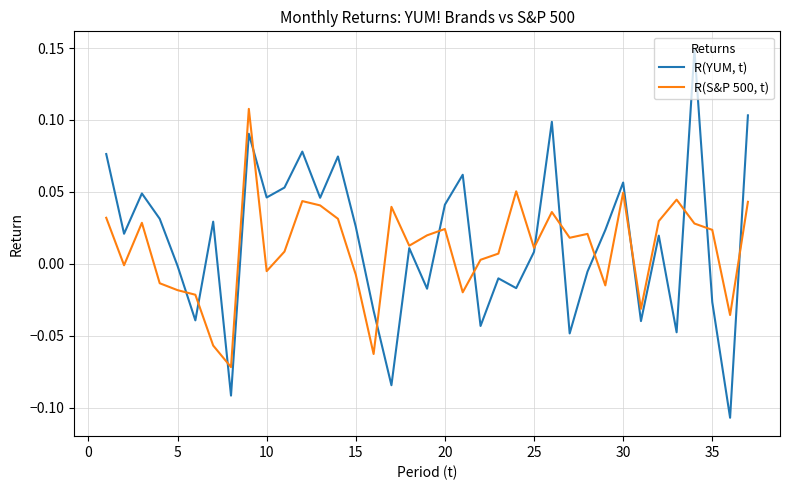

Which series has the largest range (max minus min)?

R(YUM, t)